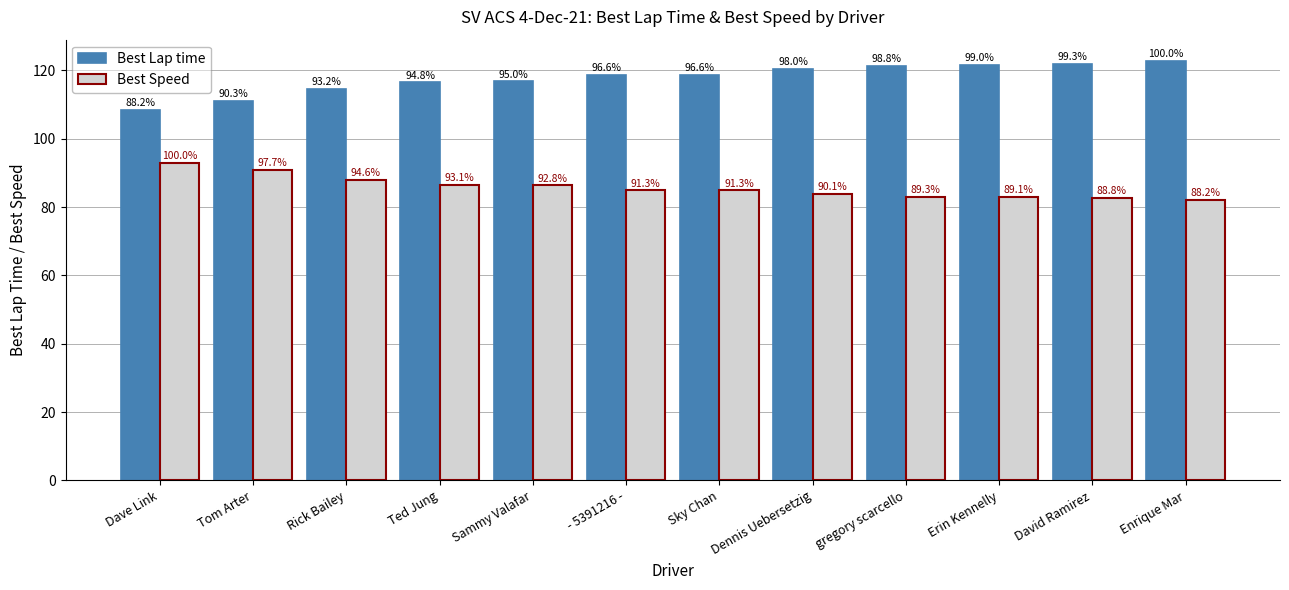

The value of Best Speed at Dave Link is 23.3. True or false?

False